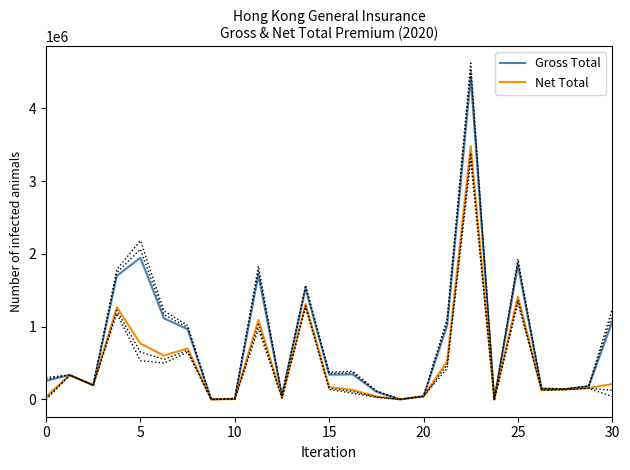

Is this an area chart (filled region under the line)?

No